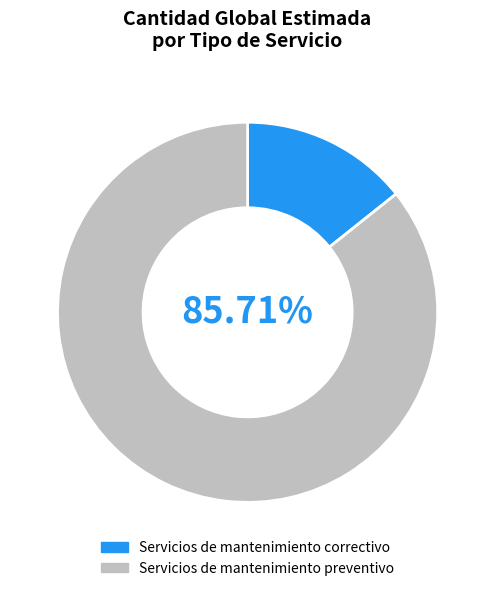

Which category has the smallest portion of the pie?

Servicios de mantenimiento correctivo